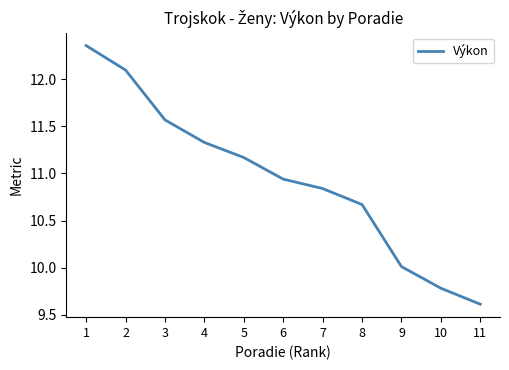

The chart shows a value of 14.7 at 6. True or false?

False